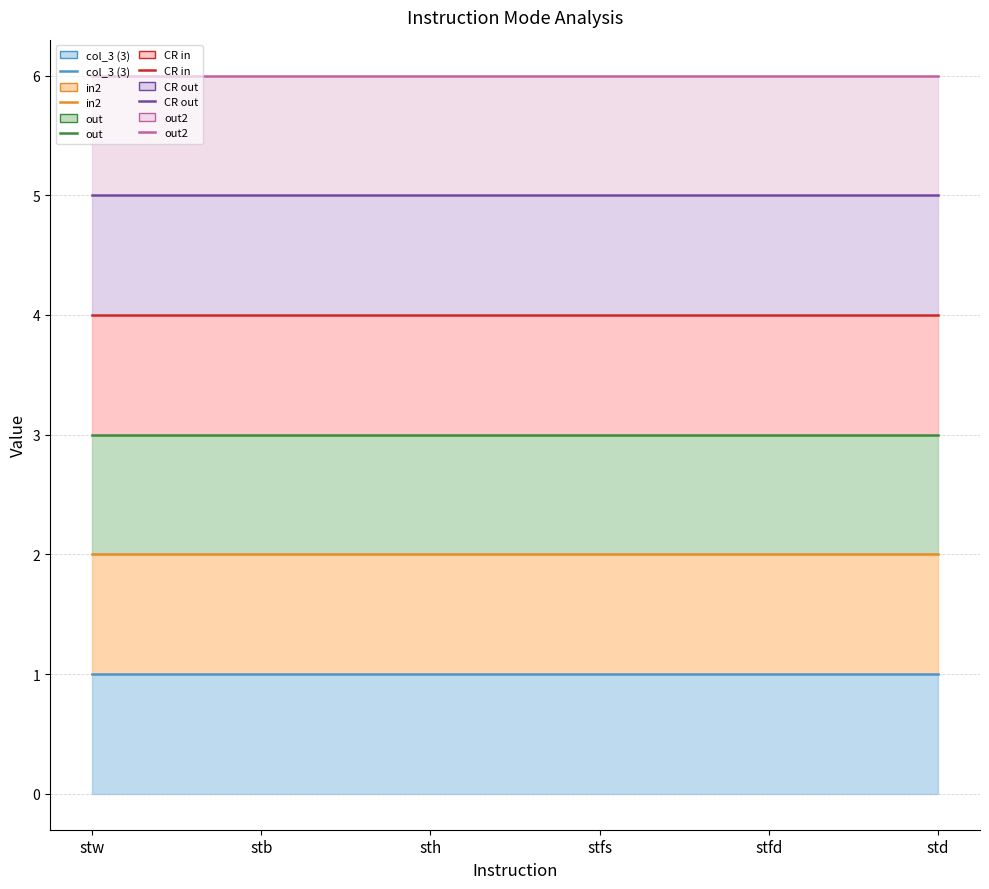

What is the value of the out2 point at the 6th from the left?

6